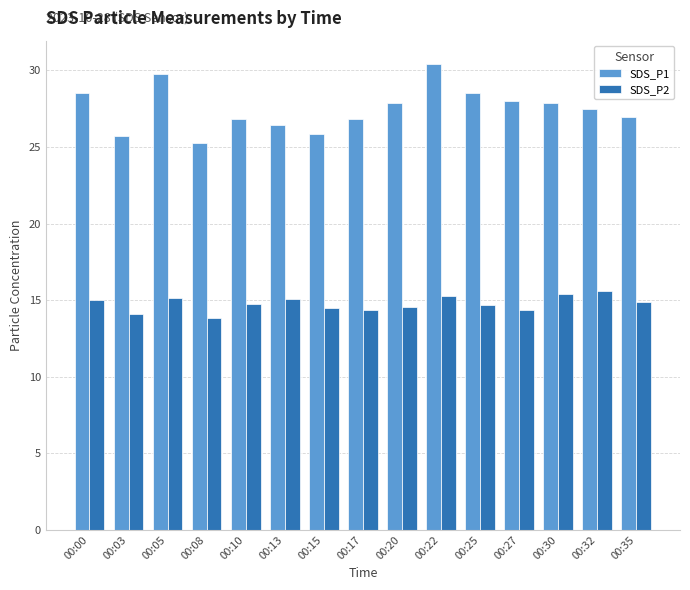

What is the total value across all series at 00:08?

39.1